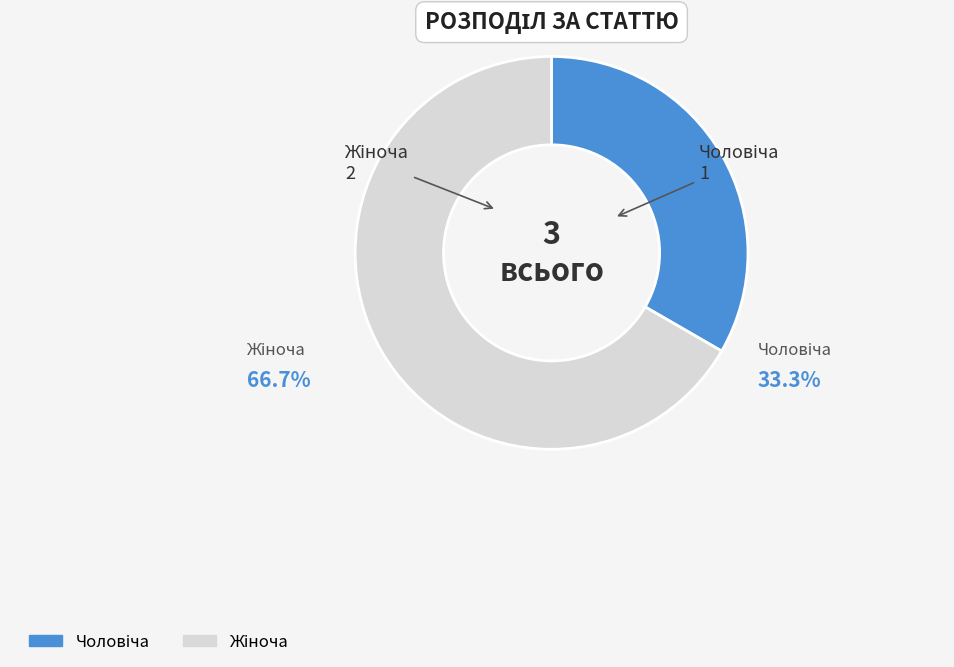

Do Жіноча and Чоловіча together represent more than half of the pie?

Yes